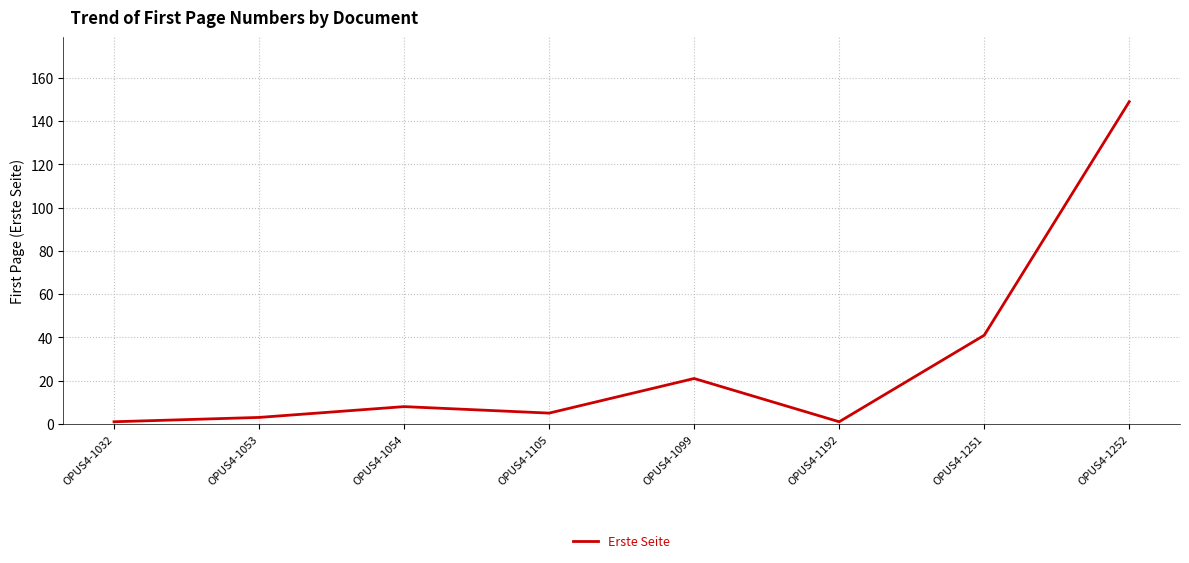

How many series are shown in this chart?

1